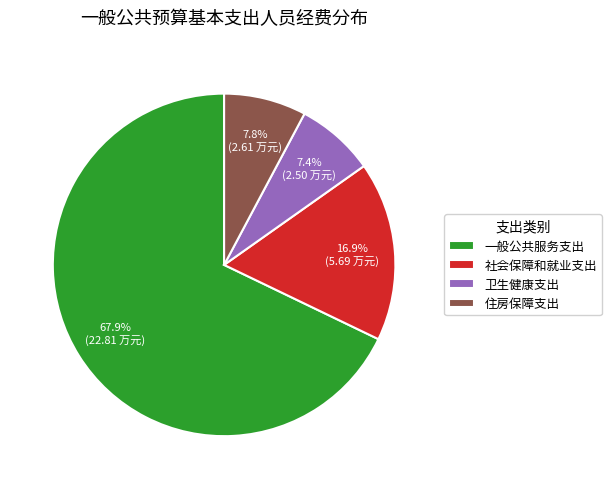

Which category has the biggest portion of the pie?

一般公共服务支出